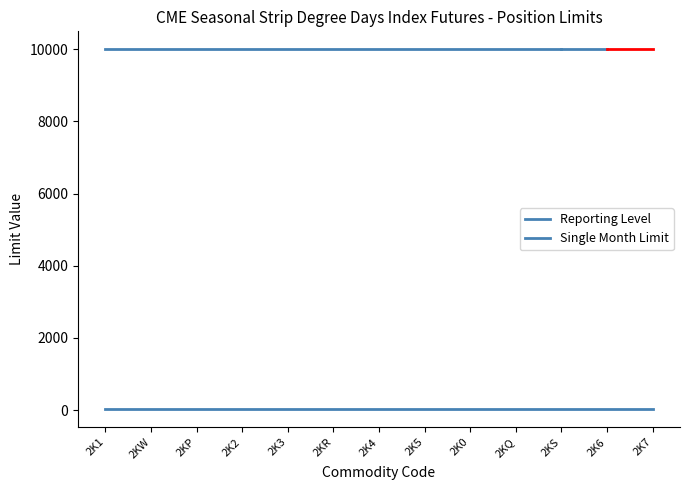

The value of Reporting Level at 2KS is 39. True or false?

False